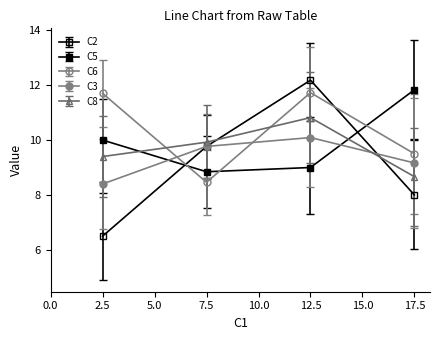

The C6 series shows 14 at 19. True or false?

False